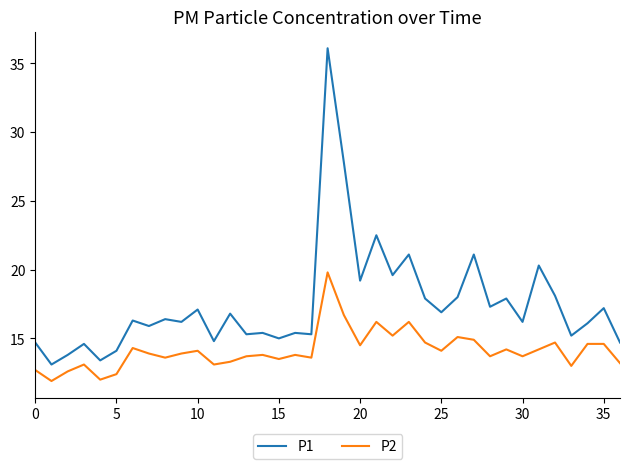

Rank the series by their average value, from lowest to highest.

P2, P1